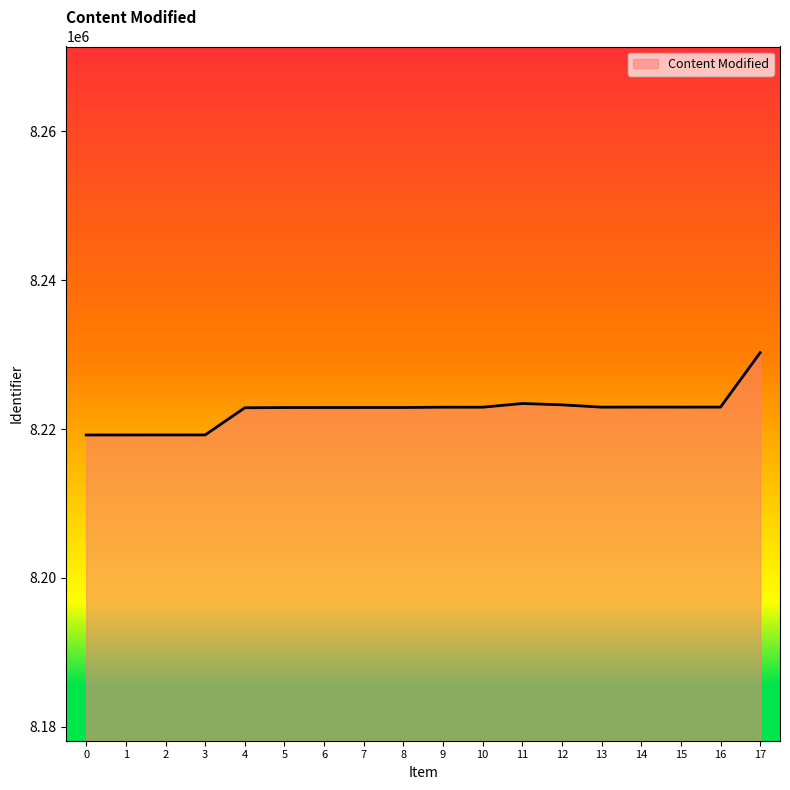

What is the difference between the second highest and minimum values?

4229